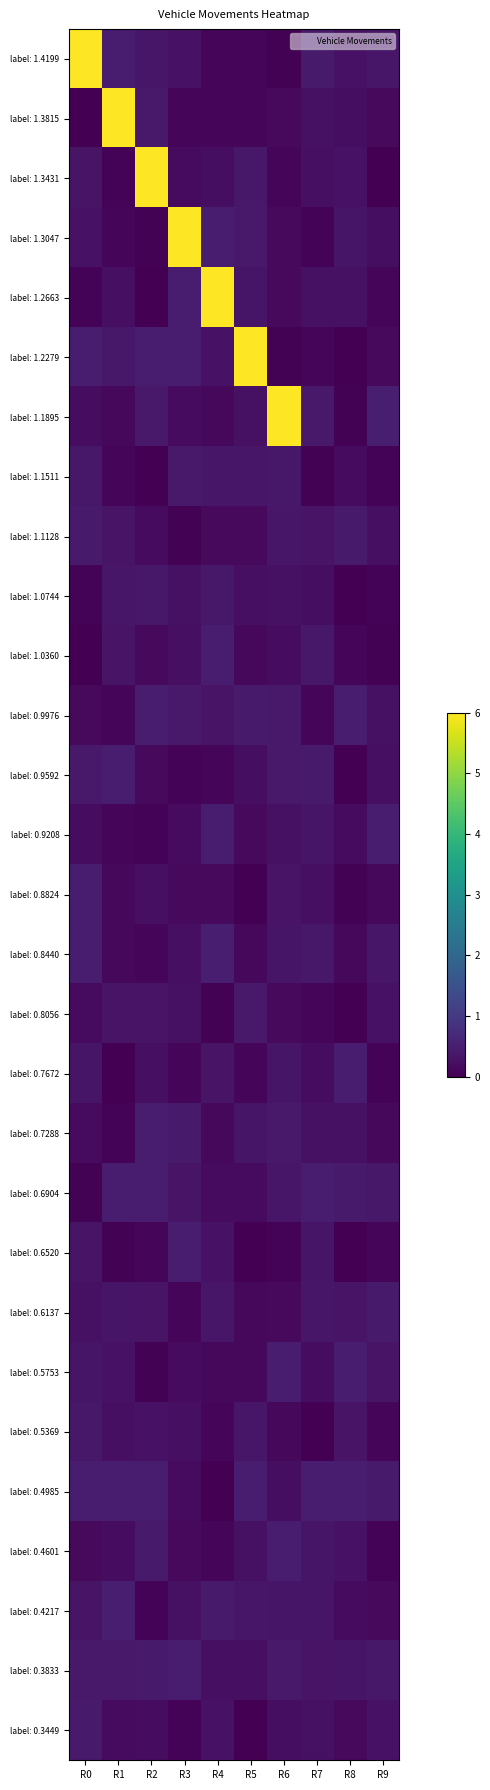

Rank the series by their maximum value, from highest to lowest.

label: 1.4199, label: 1.3815, label: 1.3431, label: 1.3047, label: 1.2663, label: 1.2279, label: 1.1895, label: 0.4217, label: 0.8440, label: 0.5753, label: 0.9208, label: 0.4985, label: 0.8824, label: 0.7672, label: 0.4601, label: 0.9976, label: 0.7288, label: 0.3833, label: 1.0360, label: 0.6904, label: 0.6520, label: 0.9592, label: 0.3449, label: 1.1128, label: 0.6137, label: 0.8056, label: 1.1511, label: 0.5369, label: 1.0744